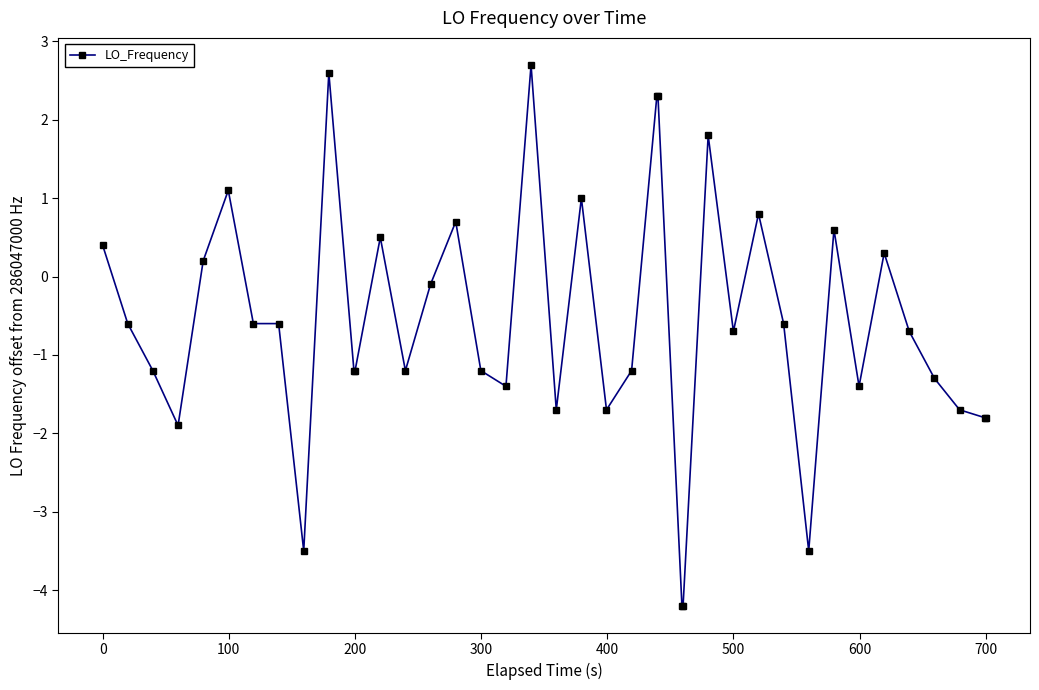

What is the value of the 10th point from the left?

2.6